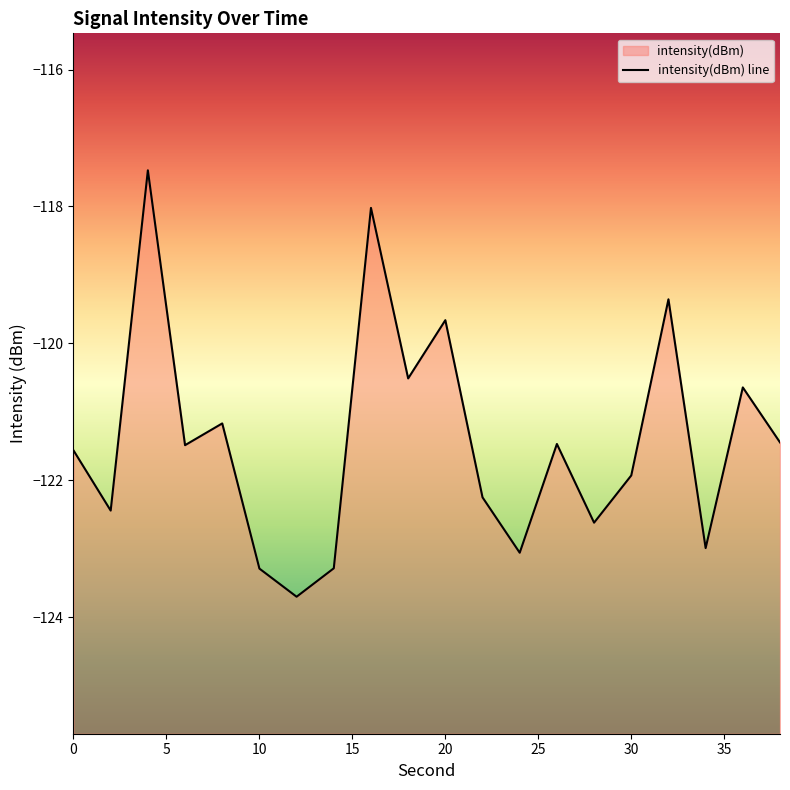

True or false: the data has more than 0 interior local peaks.

True